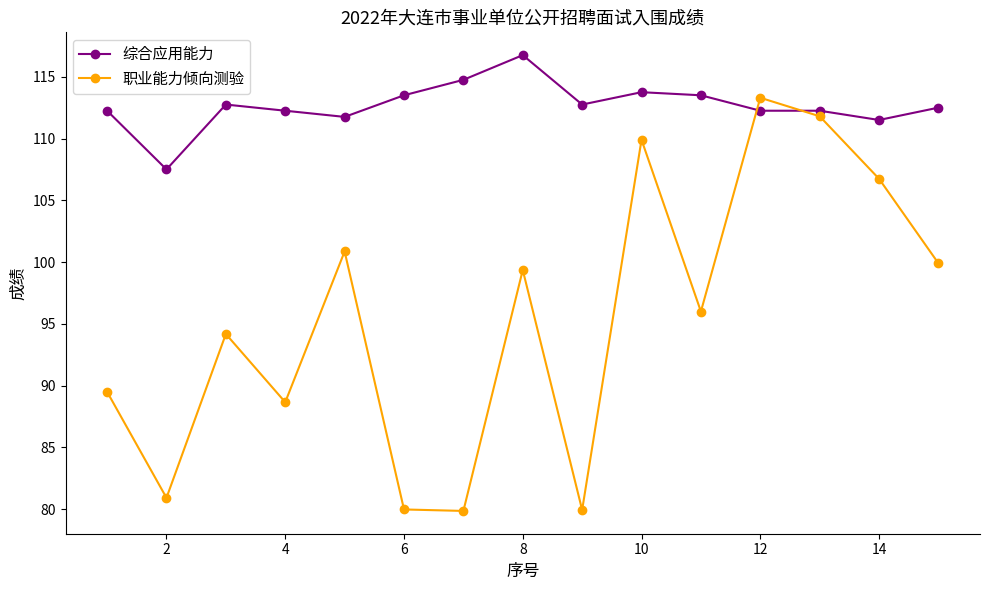

What are all the series names shown in the legend?

综合应用能力, 职业能力倾向测验